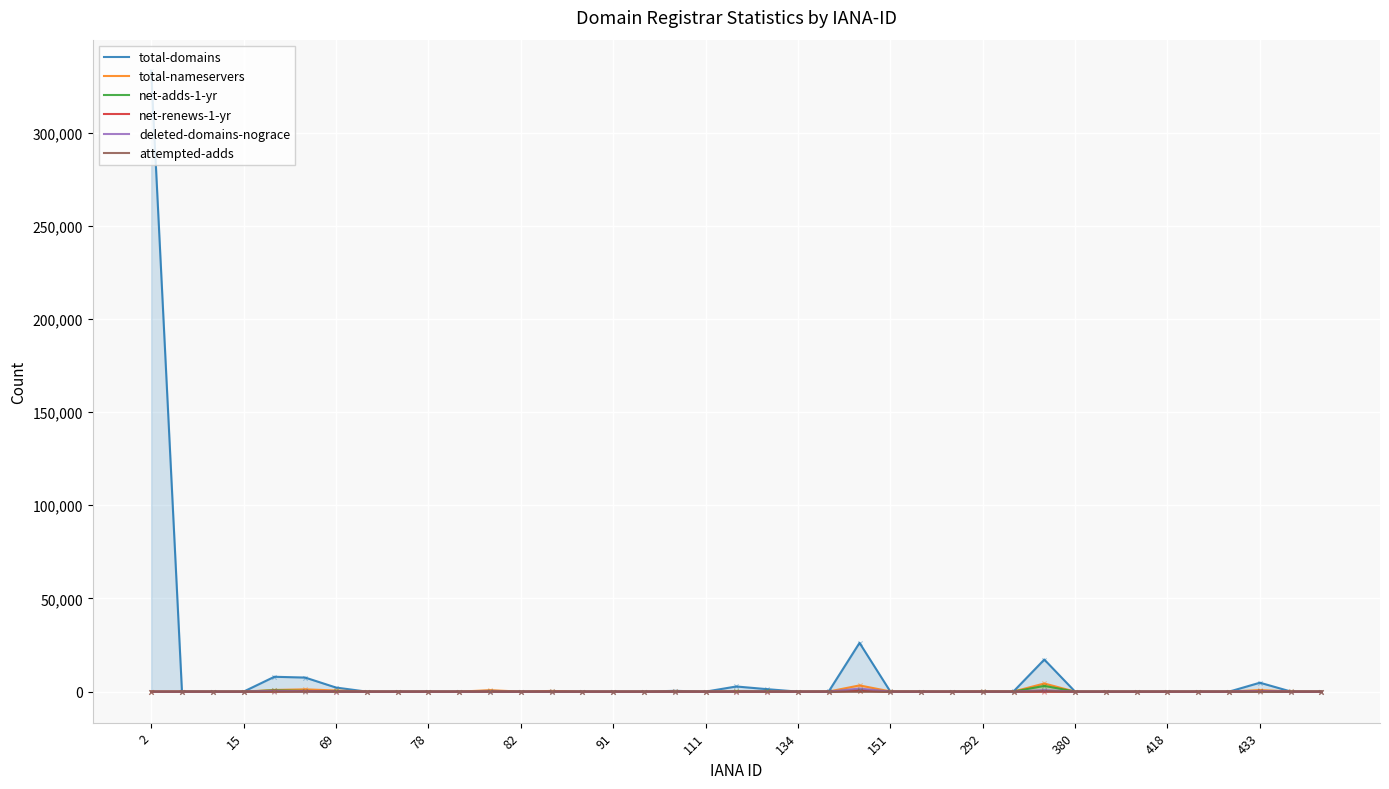

Which series contains the lowest Y value?

total-domains